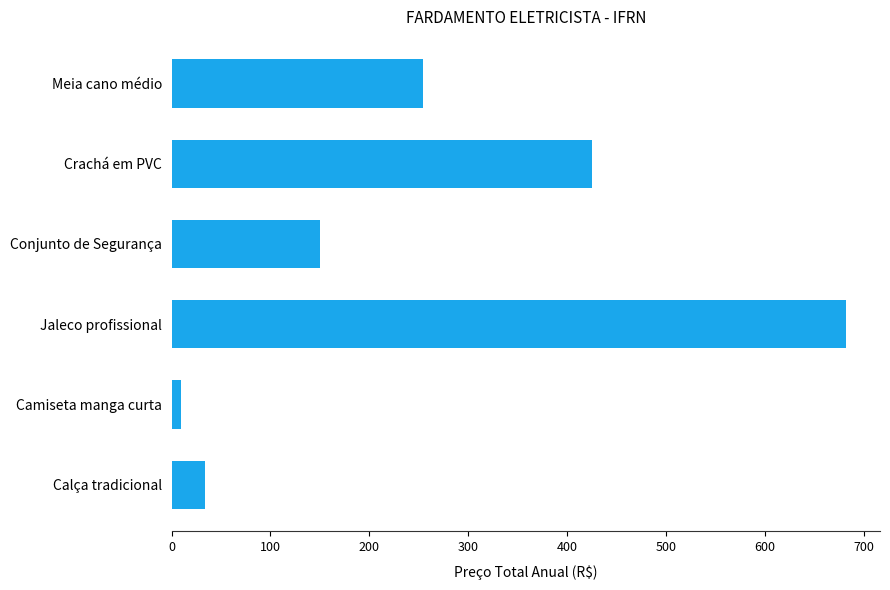

Reading top to bottom, extract all data points from this chart.

254.1	425.0	149.8	682.5	9.5	33.6